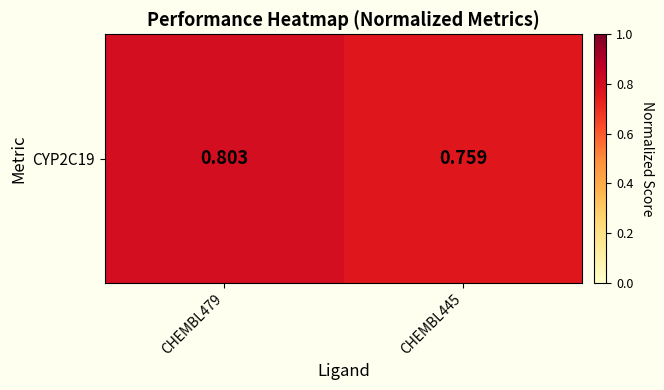

What is the maximum value shown in the chart?

0.8